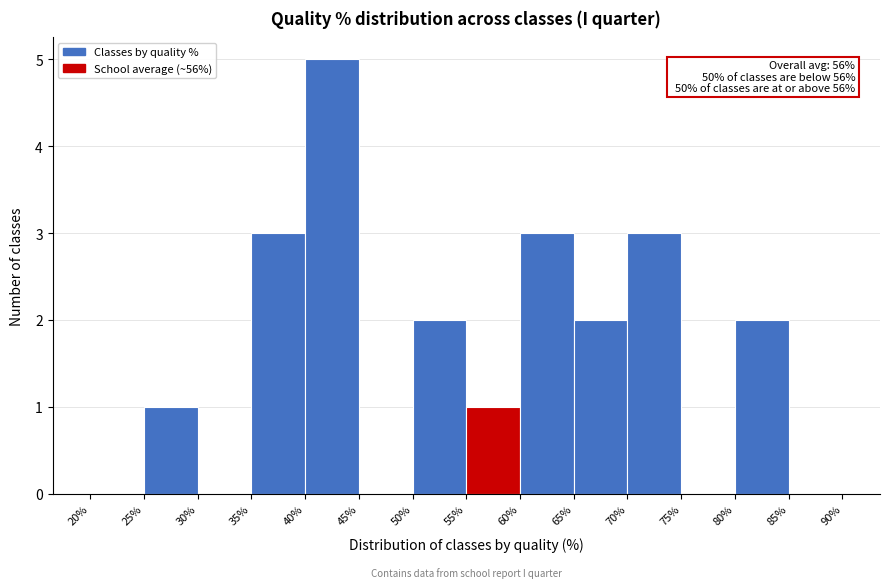

Which range on the x-axis has the tallest bar?

40% to 45%